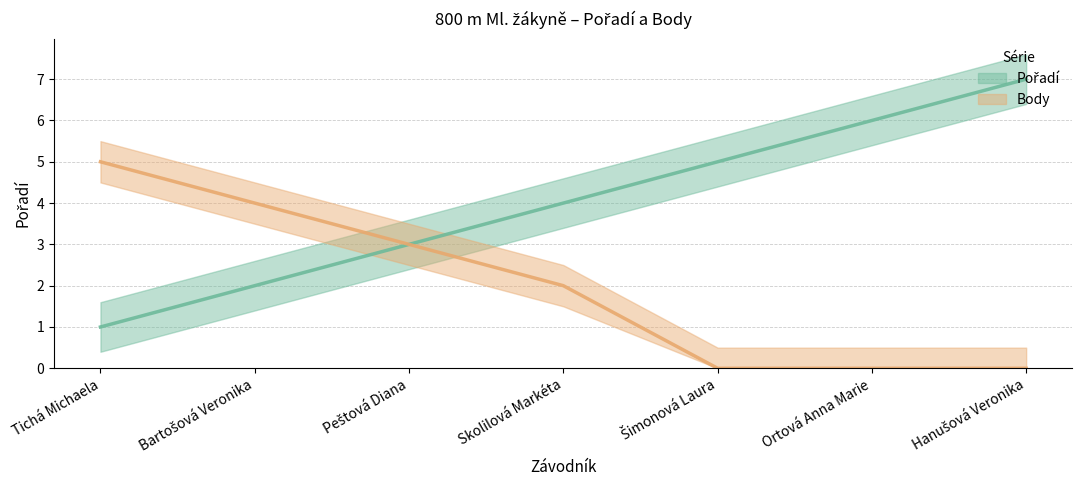

What is the label of the 6th point from the left?

Ortová Anna Marie